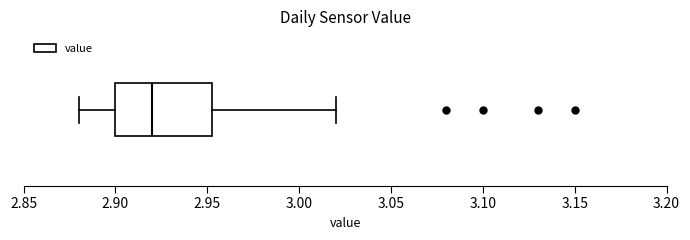

Read this box plot against the x-axis: the position of the median line, the range covered by the box, and the ends of both whiskers. The values are not printed on the chart, so give them approximately, as read against the axis.

median 2.920, box 2.900 to 2.955, whiskers 2.880 to 3.020